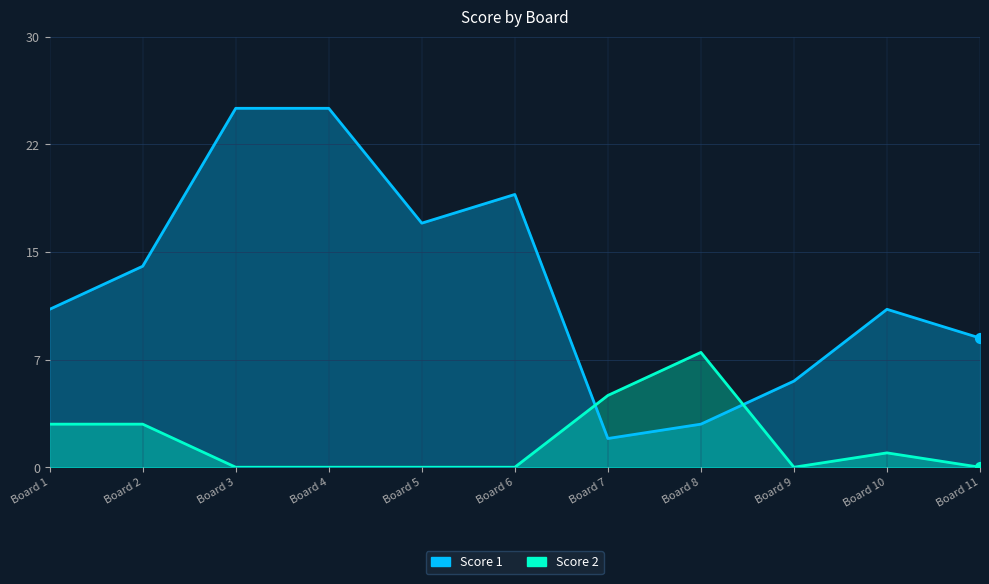

Which series has the largest total across all categories?

Score 1